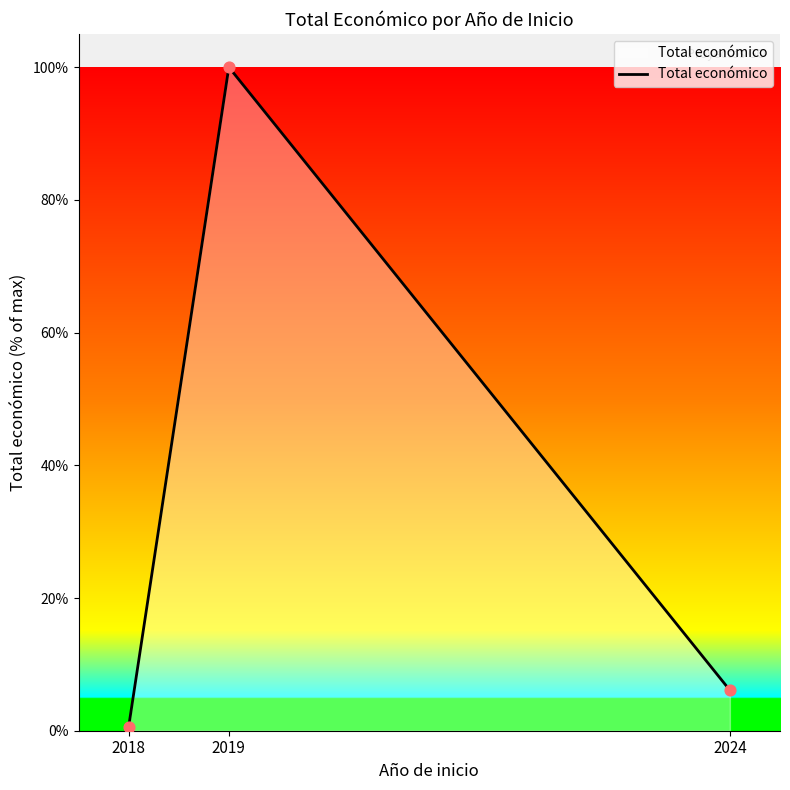

What is the change in value from 2019 to 2024?

-93.9